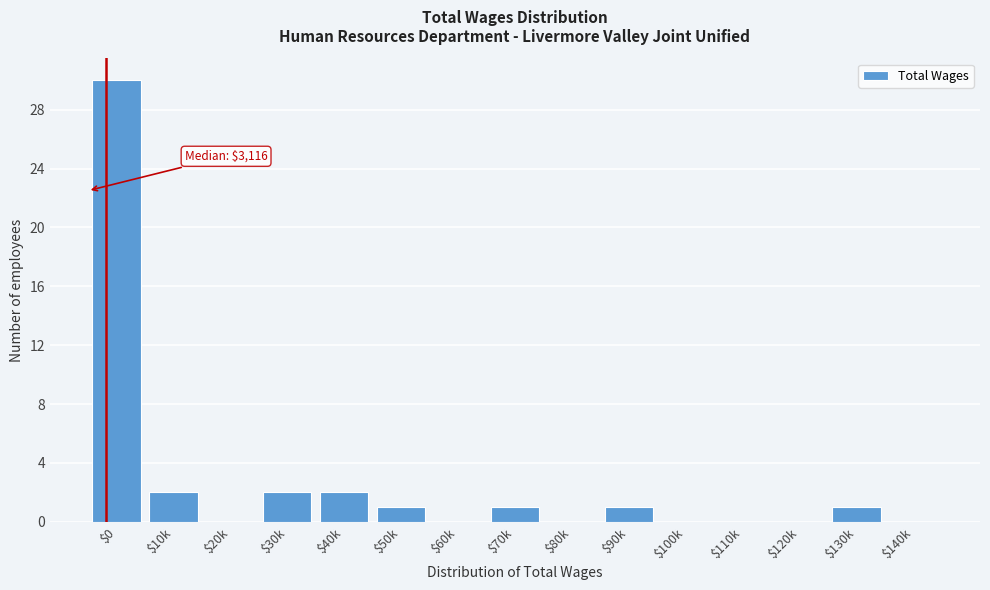

What is the maximum value shown in the chart?

30